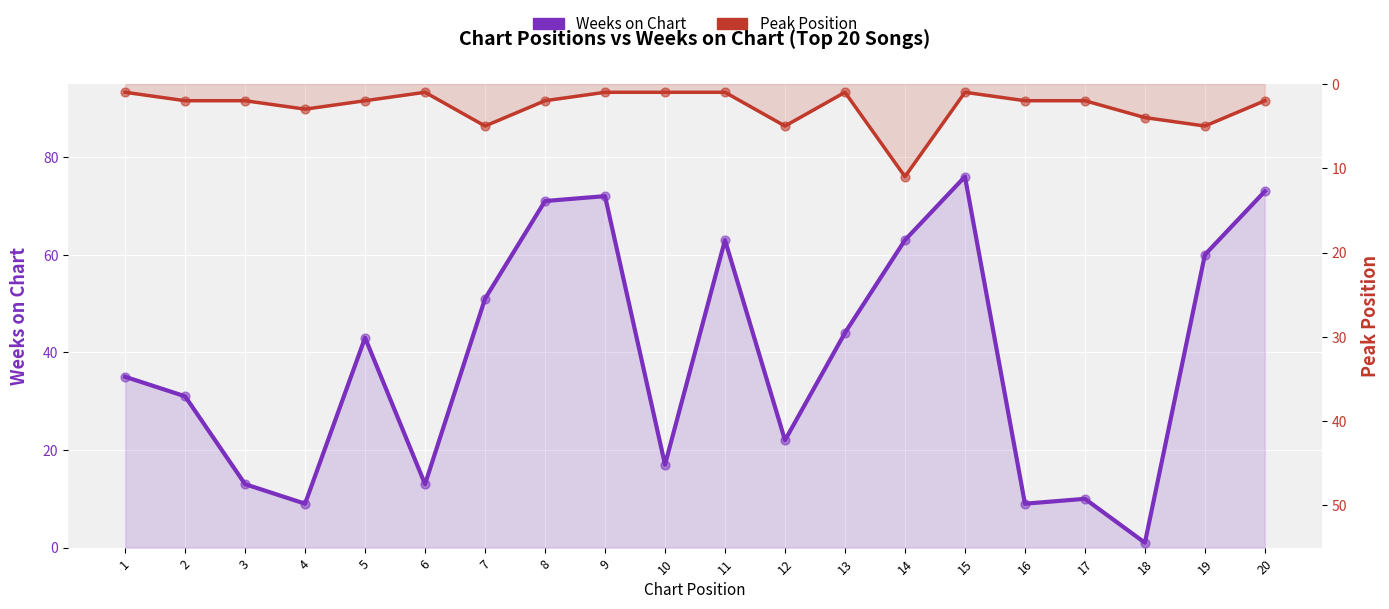

Which series reaches the minimum Y coordinate?

Weeks on Chart